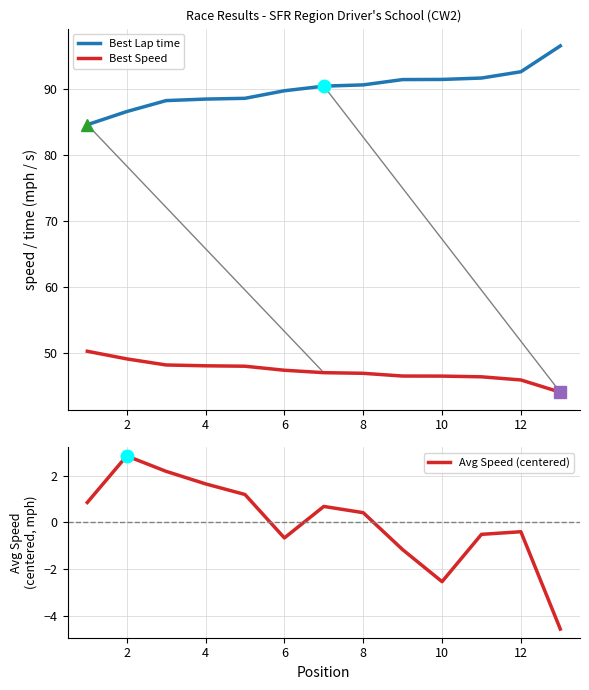

Is the value of Best Speed at 10 greater than the value of Best Lap time at 12?

No